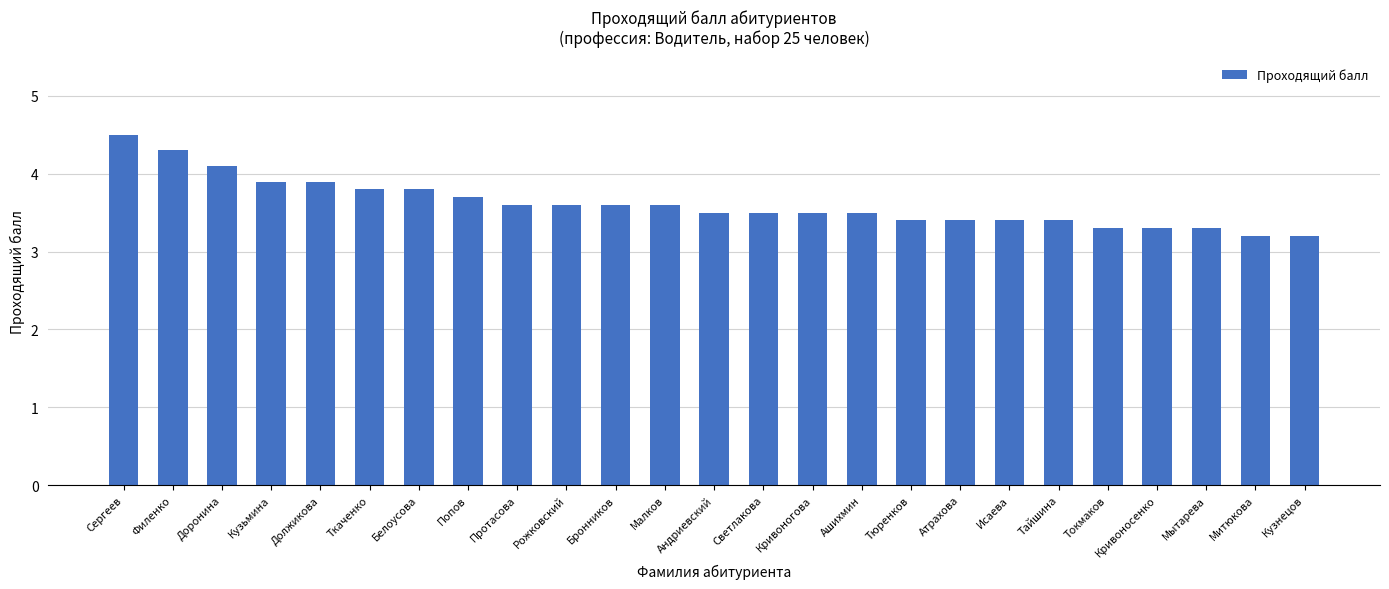

Count the number of categories in the chart.

25